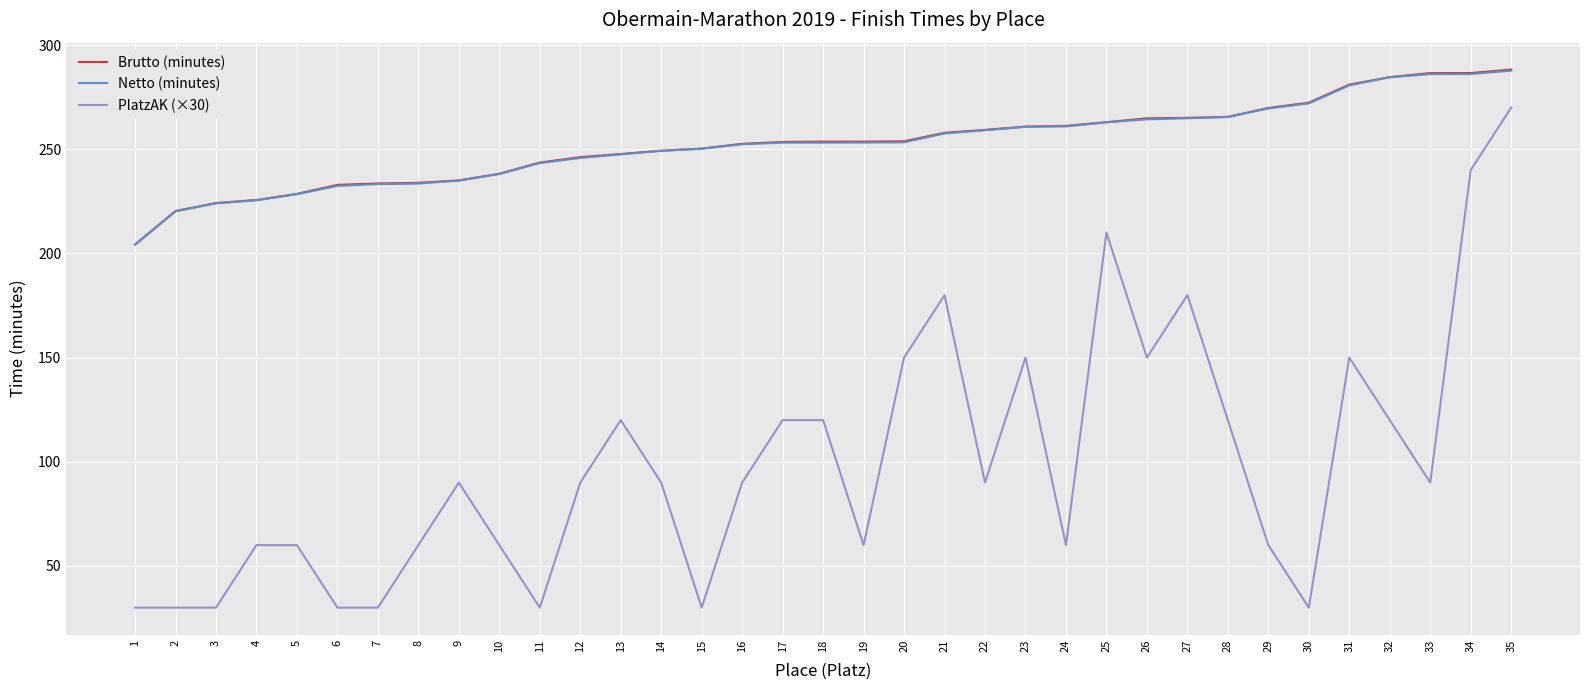

Between 11 and 33, which series saw the biggest shift?

PlatzAK (×30)